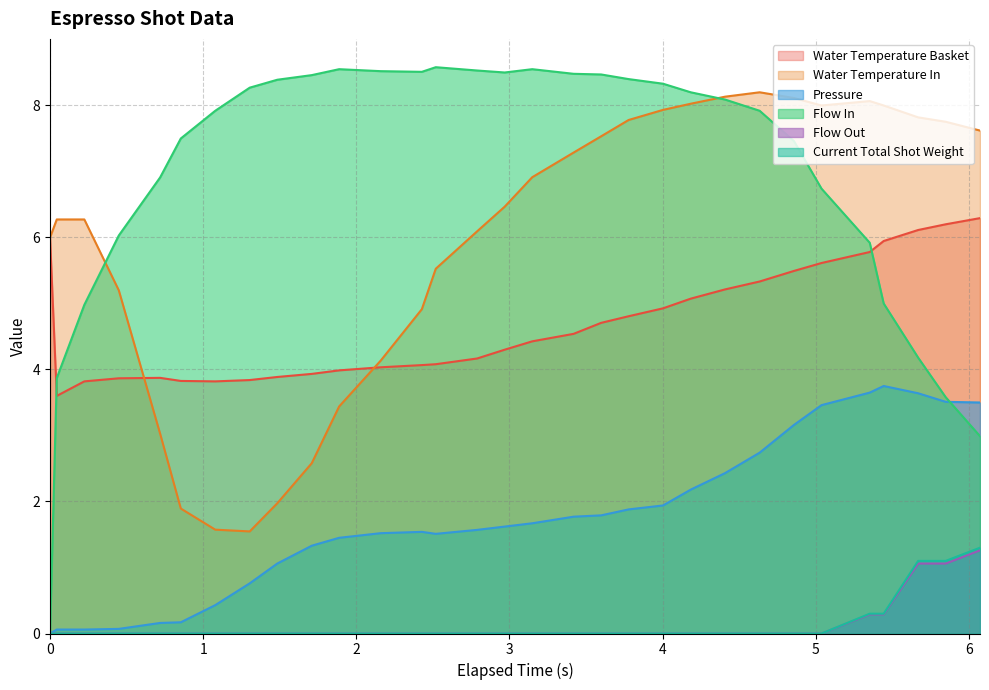

How many categories are shown in the chart?

31